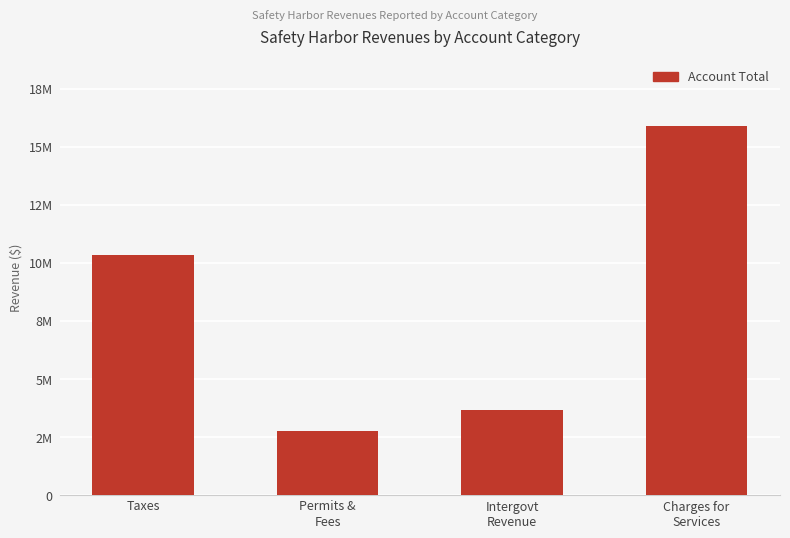

At which category does the chart reach its peak across all series?

Charges for
Services